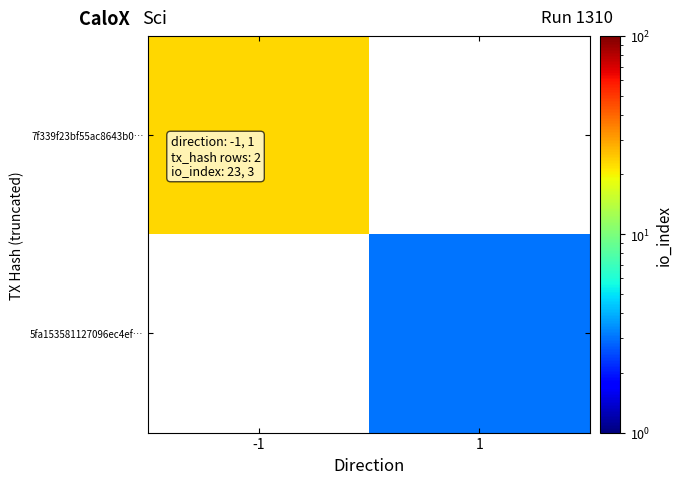

At which category is the sum across all series the highest?

-1